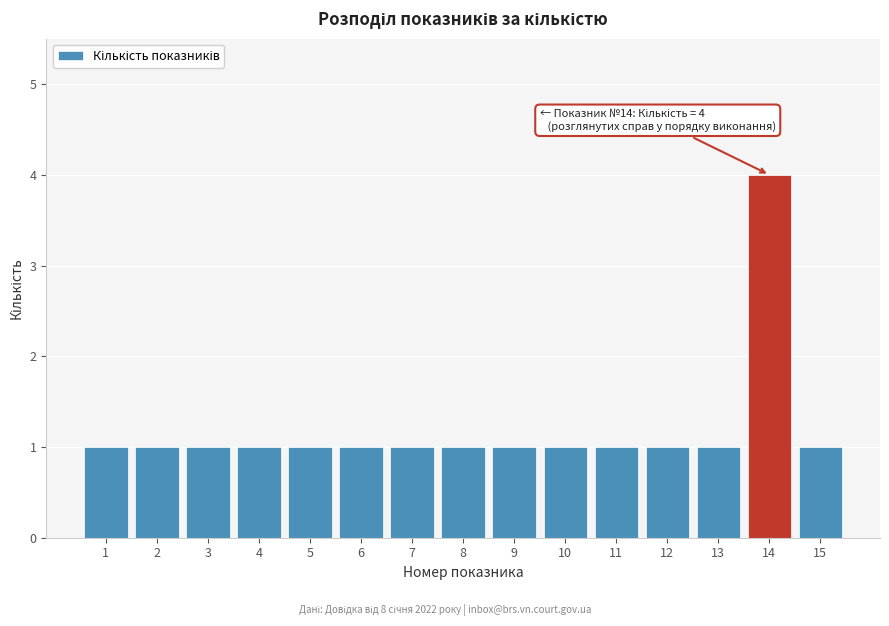

Reading left to right, list all the values displayed in this chart.

1	1	1	1	1	1	1	1	1	1	1	1	1	4	1